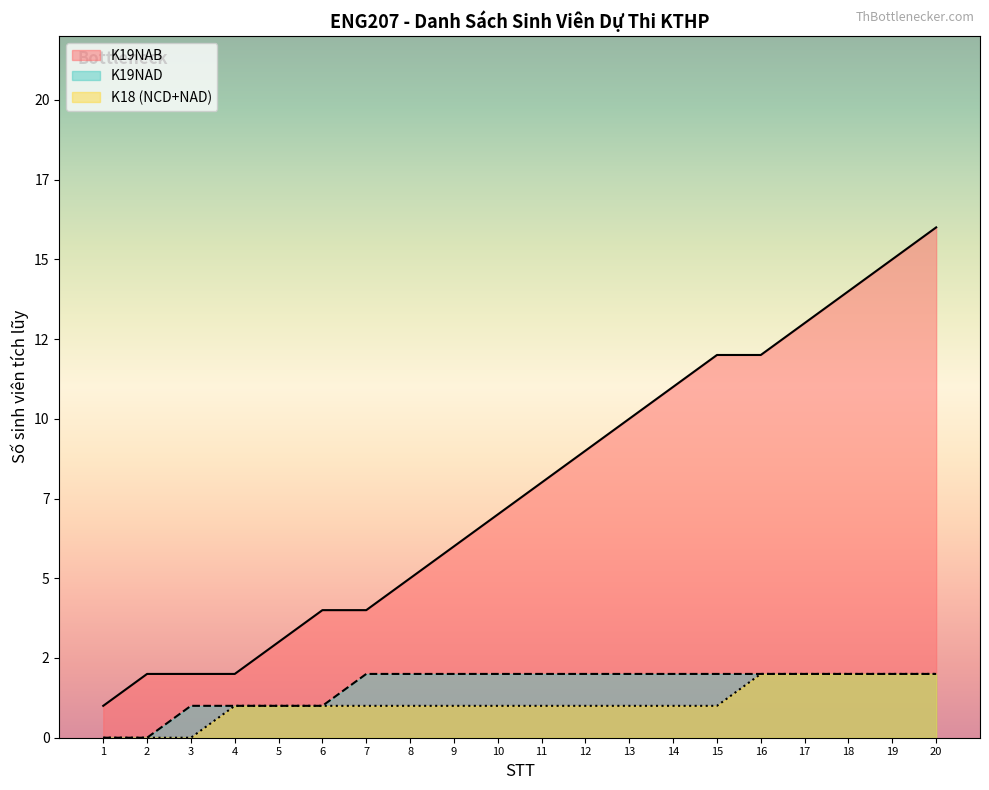

The value at 7 is 6. True or false?

False